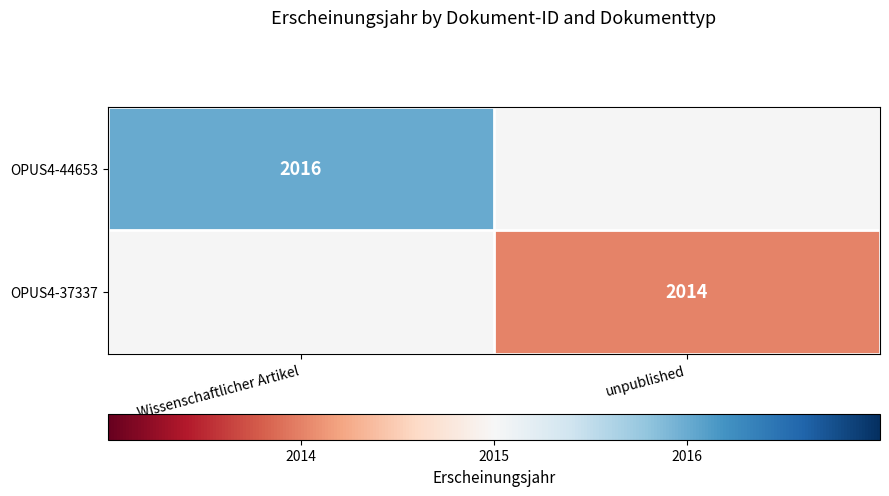

True or false: OPUS4-44653 has a value of 2016 at Wissenschaftlicher Artikel.

True